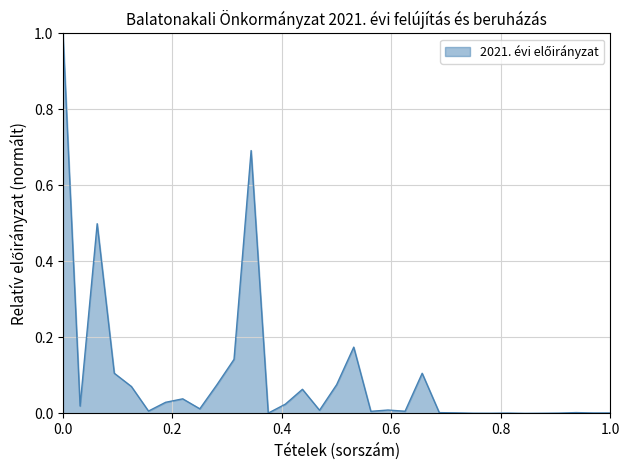

What is the maximum value shown in the chart?

1.0